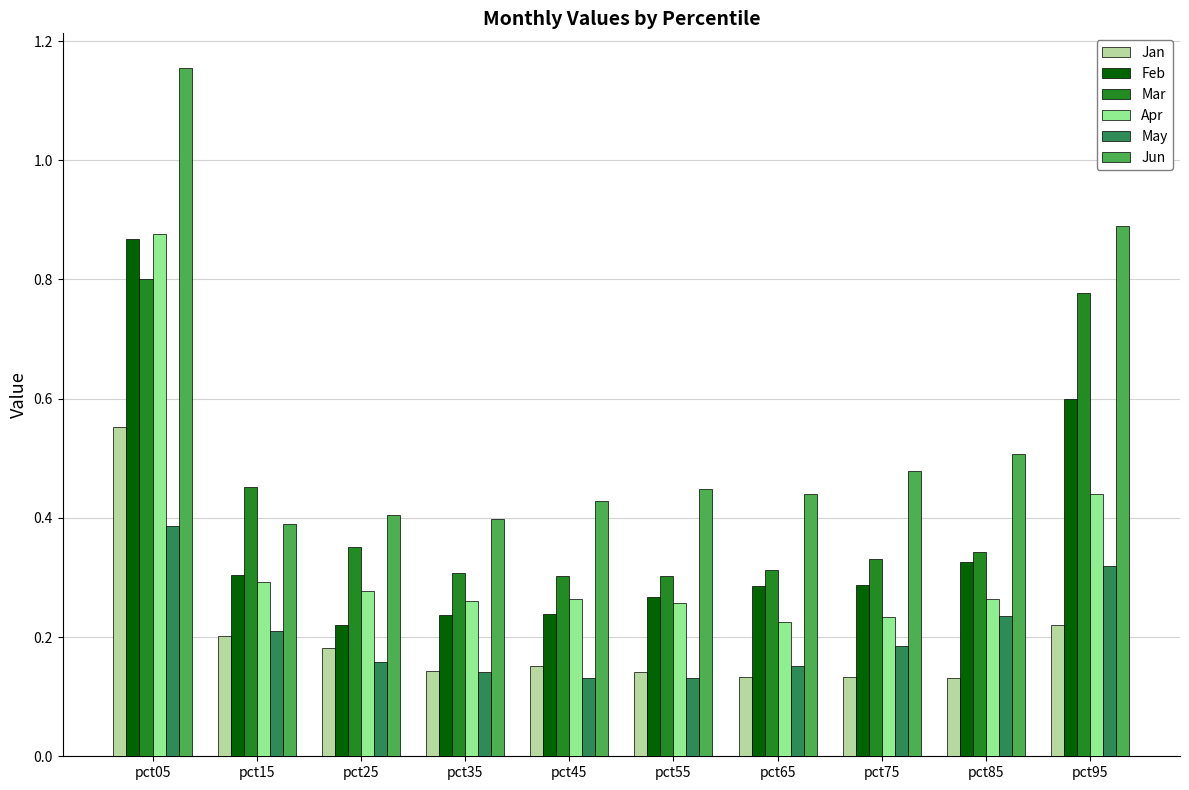

Does the chart contain any negative values?

No